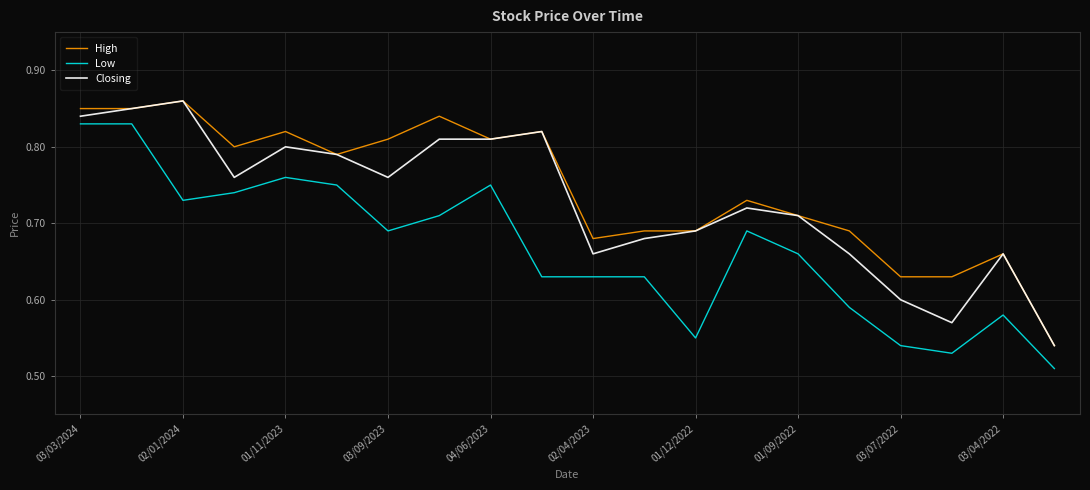

True or false: Low and Closing intersect in this chart.

False